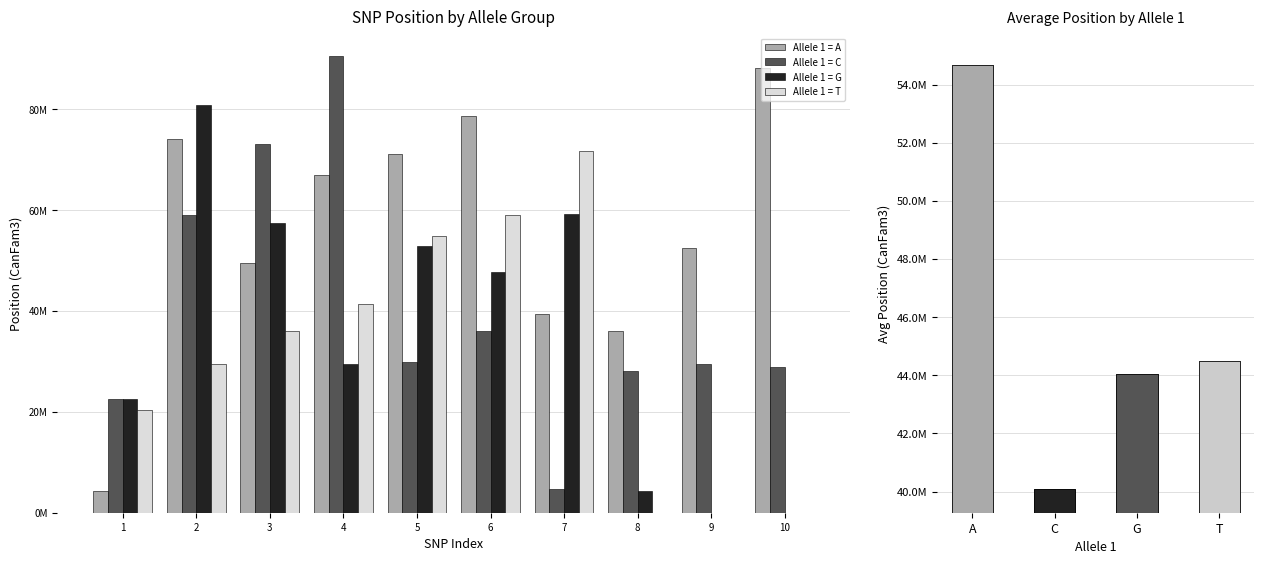

What is the difference between the second highest and minimum values in the Allele 1 = C series?

68473885